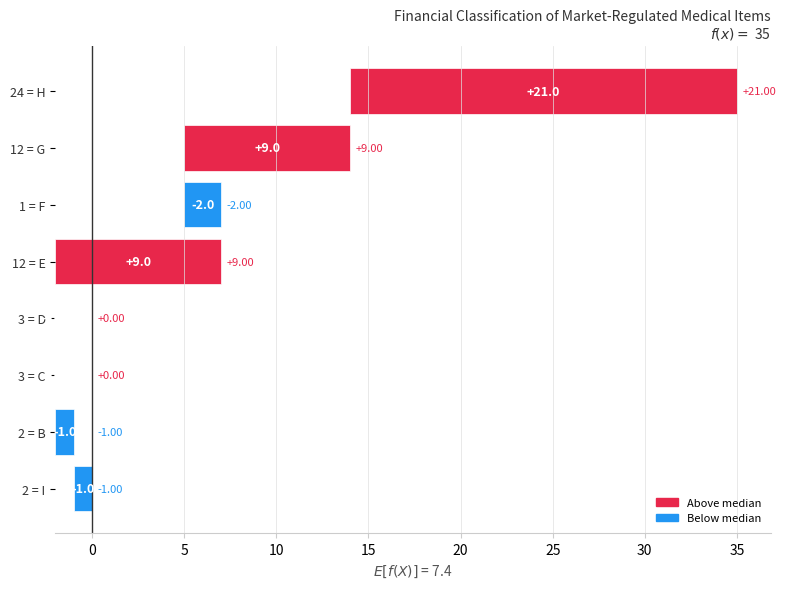

How many data points are above 2?

3